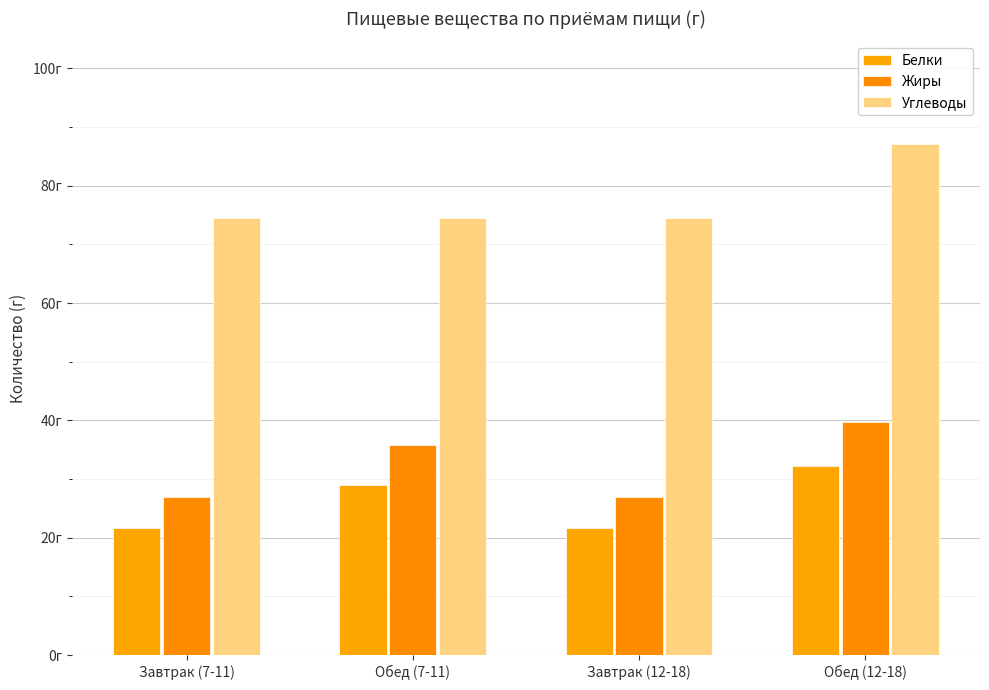

Between Завтрак (7-11) and Завтрак (12-18), which is larger?

Завтрак (7-11)